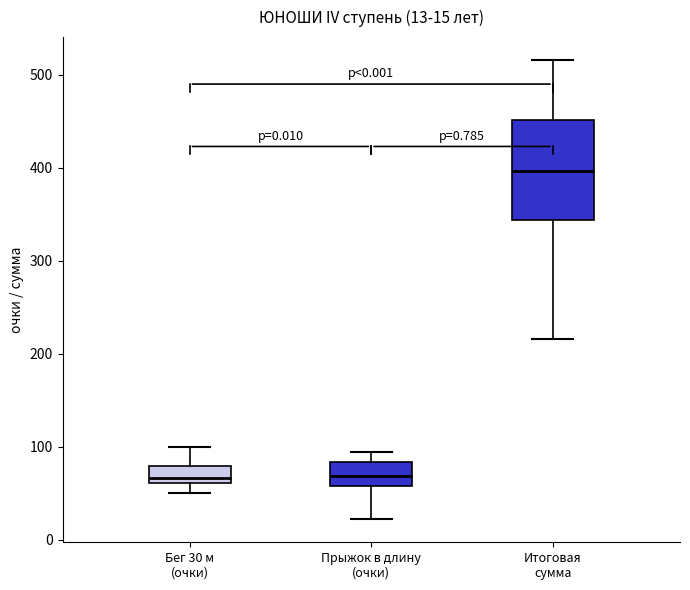

Which box has the highest median line?

Итоговая сумма